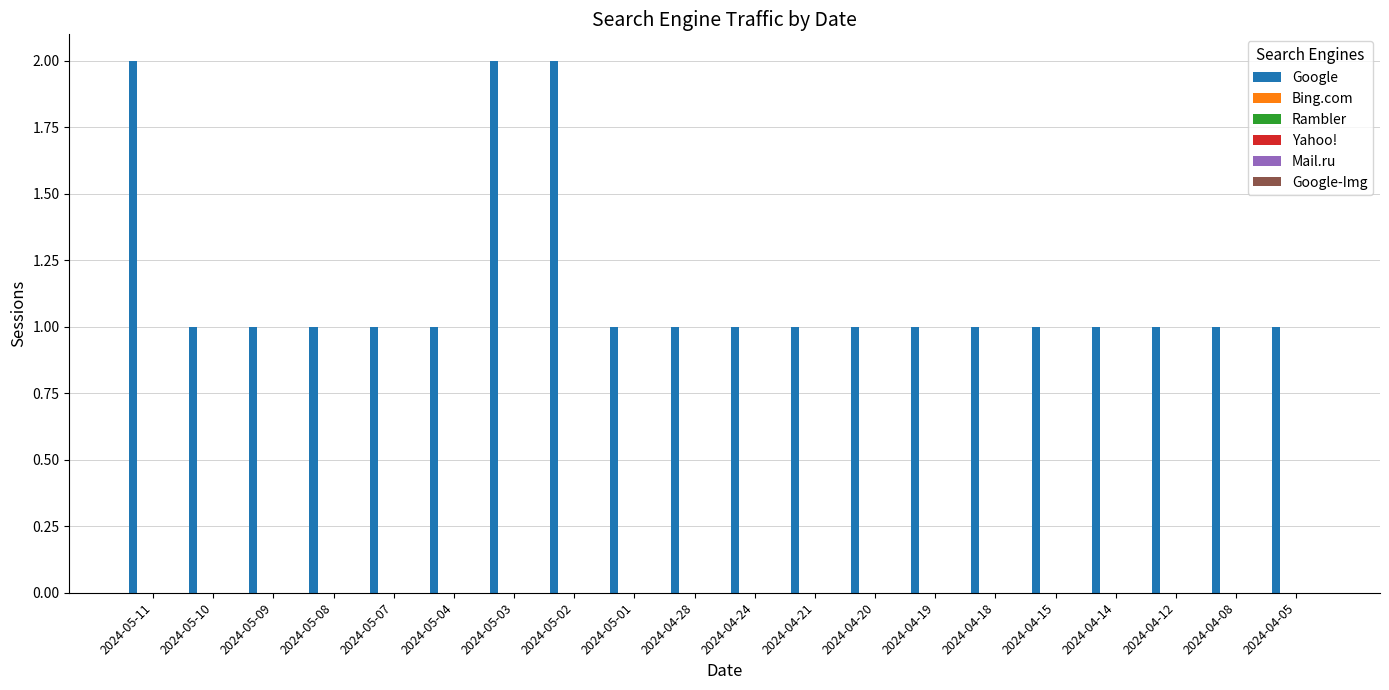

What is the value of the 7th bar from the left?

2